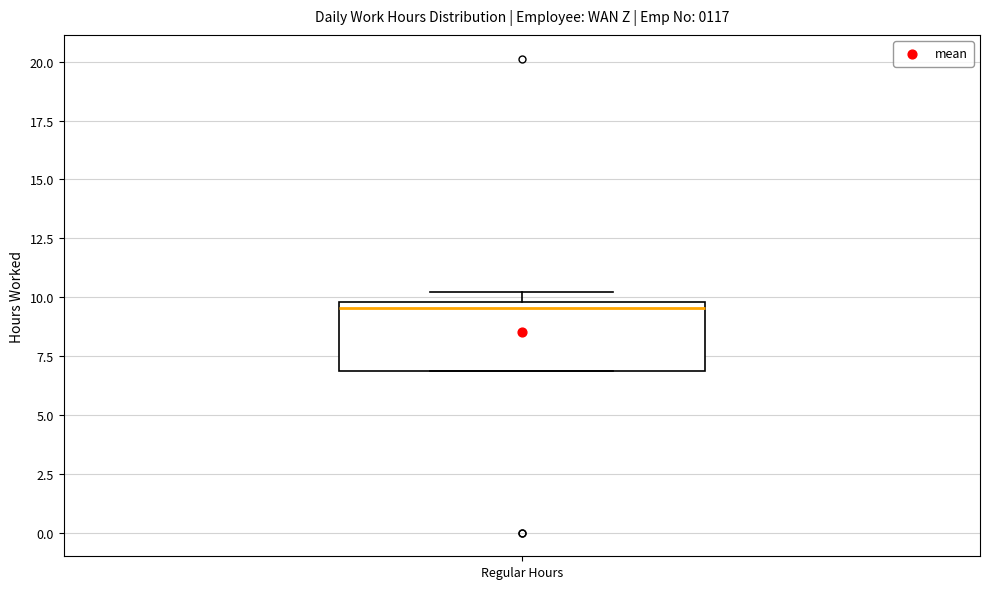

Transcribe this box plot: give where the median line is, the range the box spans, and where the two whiskers end, as read against the y-axis. The values are not printed on the chart, so give them approximately, as read against the axis.

median 9.5, box 7.0 to 10.0, whiskers 7.0 to 10.0 (just above the box's upper edge)